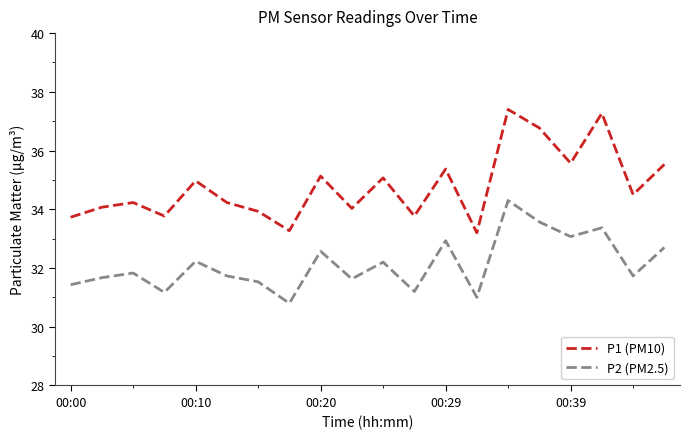

List the series in order of their peak value, lowest first.

P2 (PM2.5), P1 (PM10)